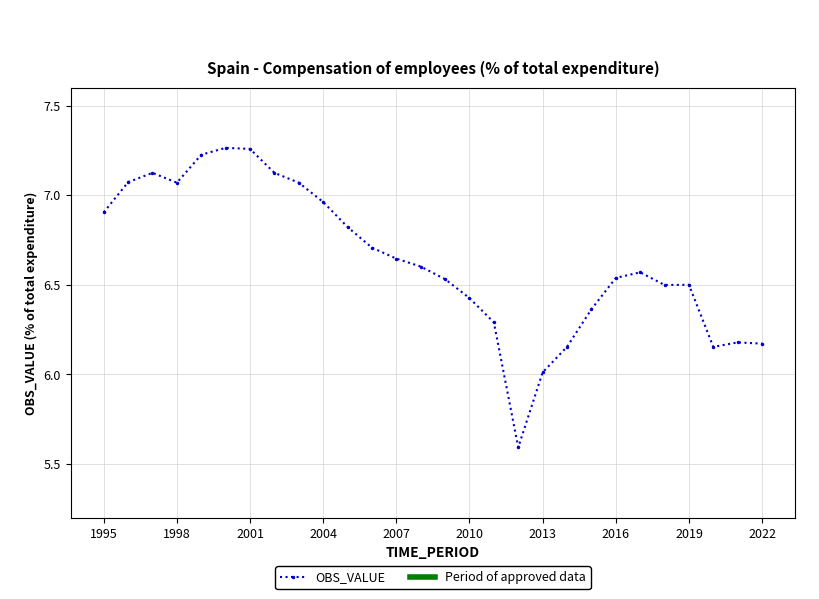

What is the difference between the maximum and second lowest values?

1.3